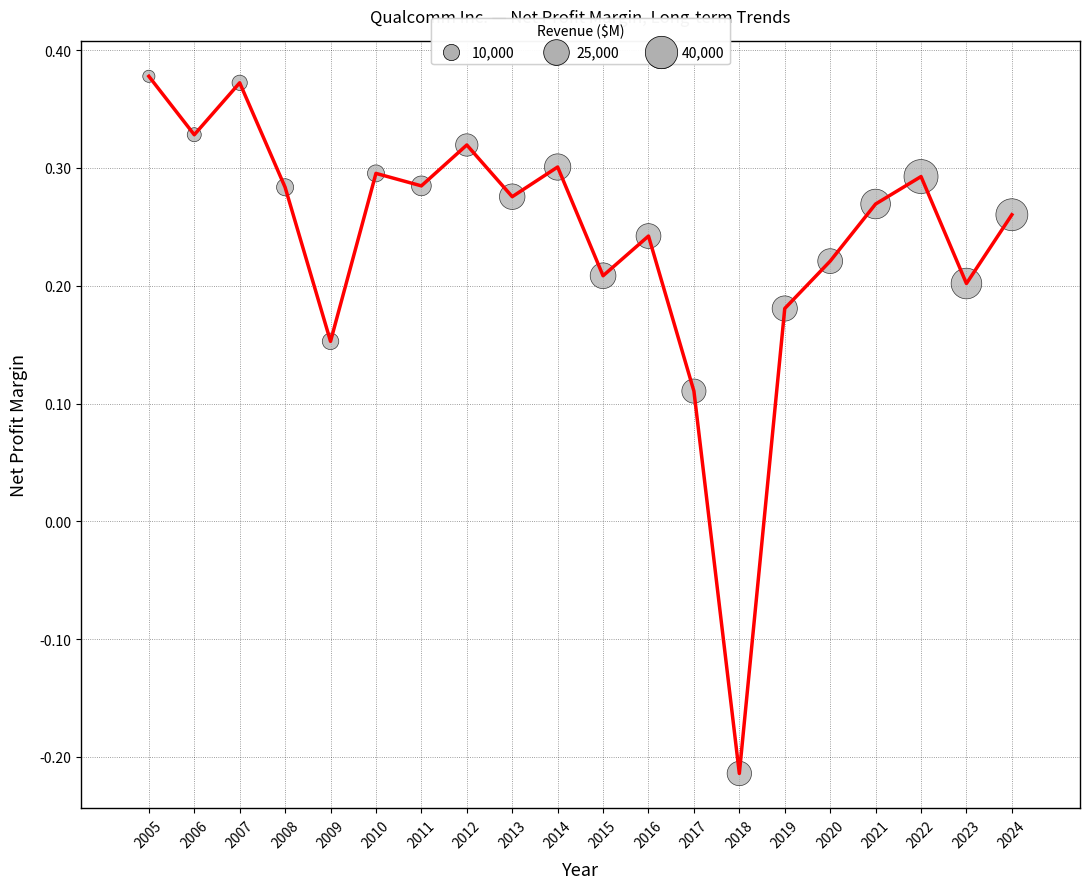

Is it true that the value at 2015 is 0.1?

False